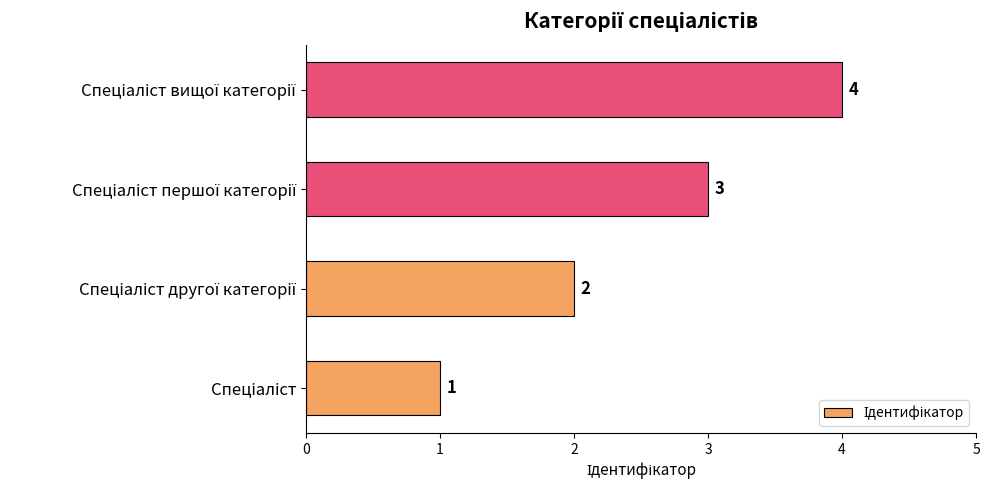

What is the maximum value shown in the chart?

4